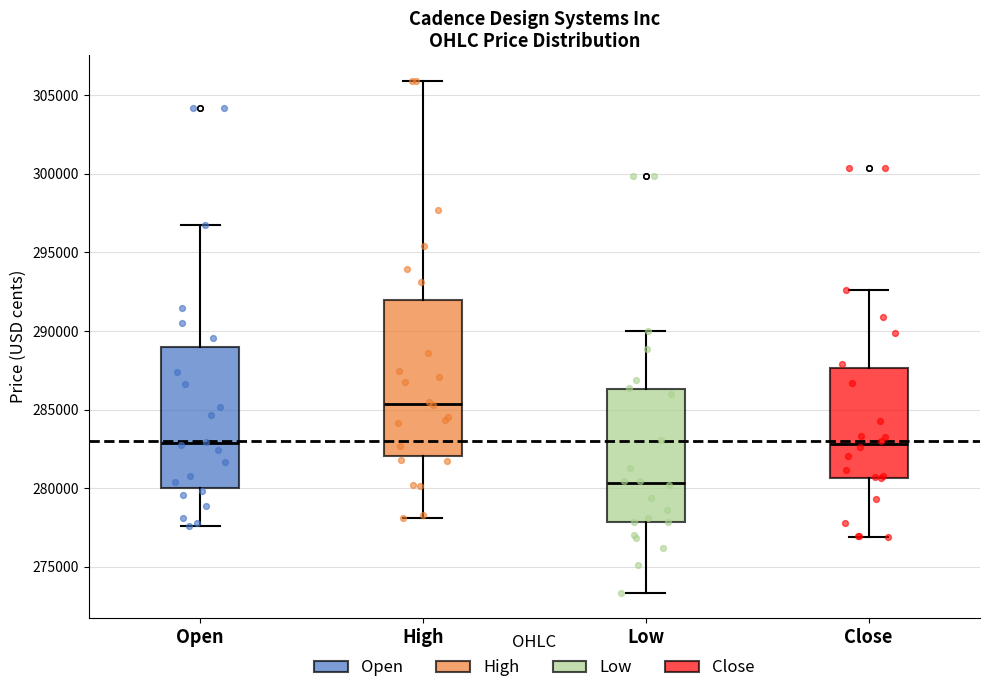

Where is the upper edge of the box for Low on the y-axis? The values are not printed on the chart, so give them approximately, as read against the axis.

286500